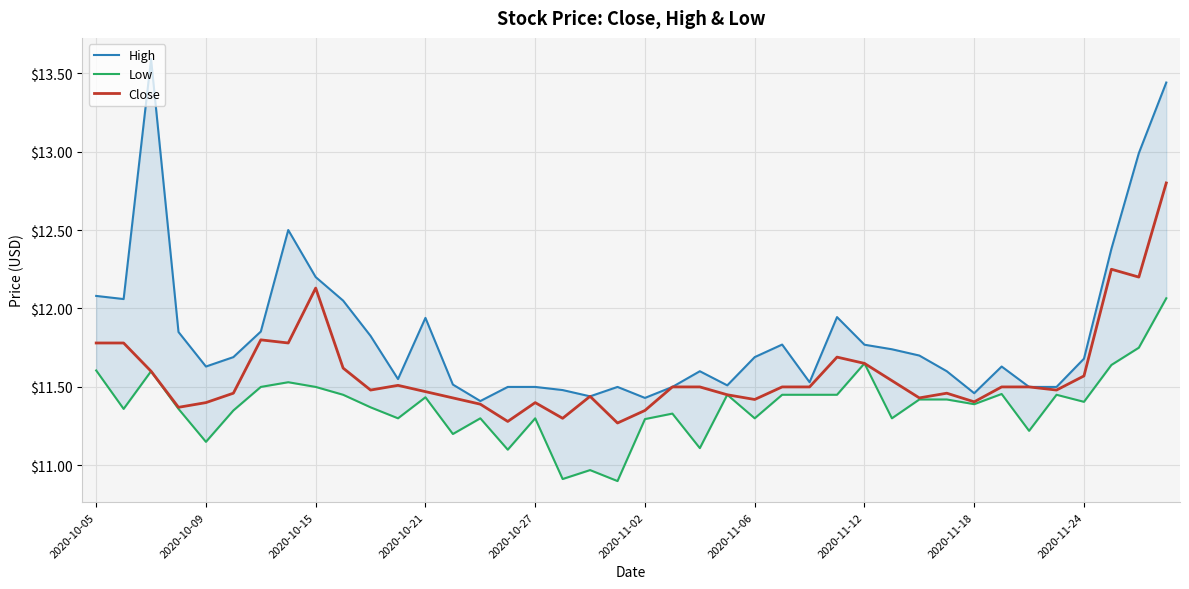

Is it true that Close equals 4.0 at 2020-11-12?

False